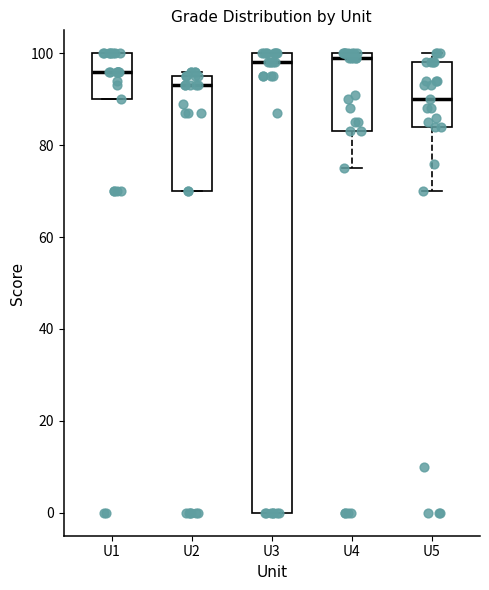

Which box's median line is the lowest?

U5